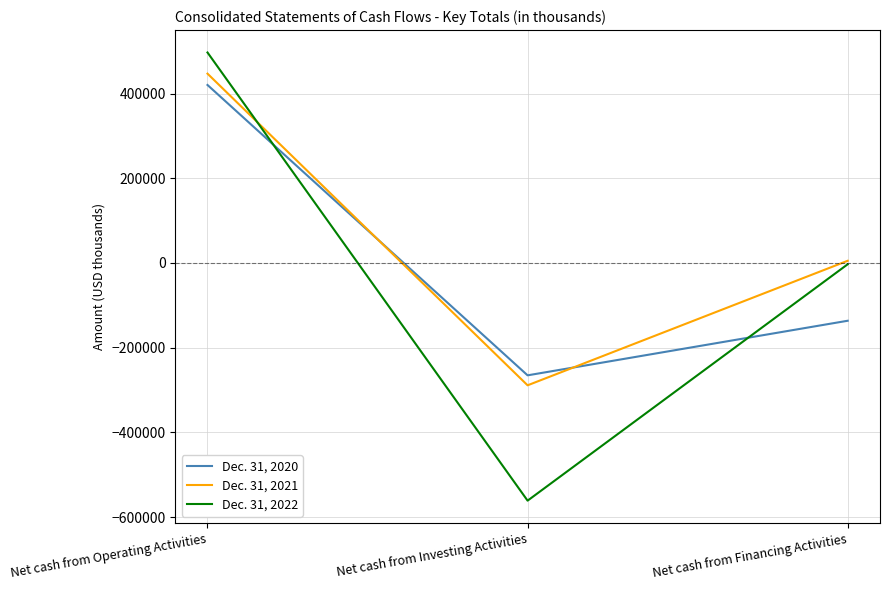

List the series in order of their overall mean, highest first.

Dec. 31, 2021, Dec. 31, 2020, Dec. 31, 2022